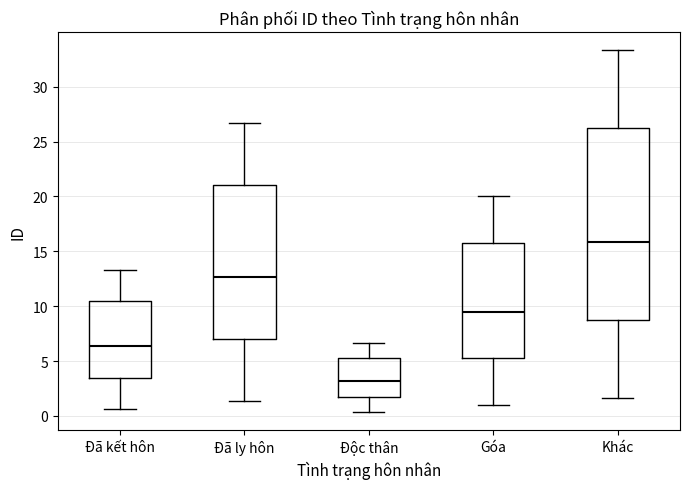

Reading left to right, read every box against the y-axis: the position of its median line, the range the box covers, and the ends of its whiskers. The values are not printed on the chart, so give them approximately, as read against the axis.

Đã kết hôn: median 6.5, box 3.5 to 10.5, whiskers 0.5 to 13.5
Đã ly hôn: median 12.5, box 7.0 to 21.0, whiskers 1.5 to 26.5
Độc thân: median 3.0, box 2.0 to 5.5, whiskers 0.5 to 6.5
Góa: median 9.5, box 5.5 to 16.0, whiskers 1.0 to 20.0
Khác: median 16.0, box 9.0 to 26.5, whiskers 1.5 to 33.5